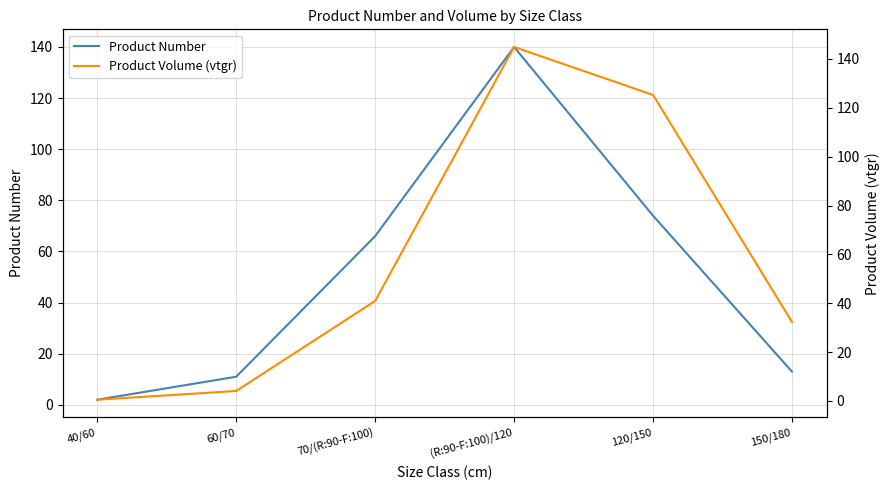

What is the difference between the maximum and minimum values in the produit_nbre series?

138.0